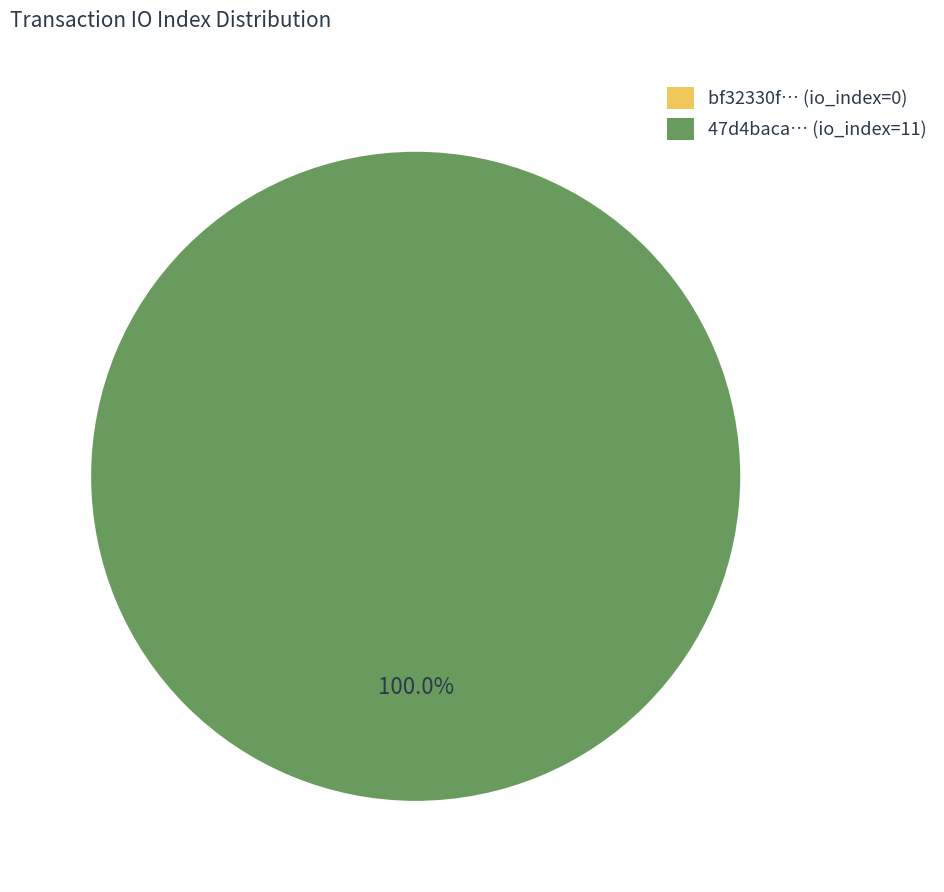

What is the total percentage of tx_index_0 and tx_index_11?

100.0%